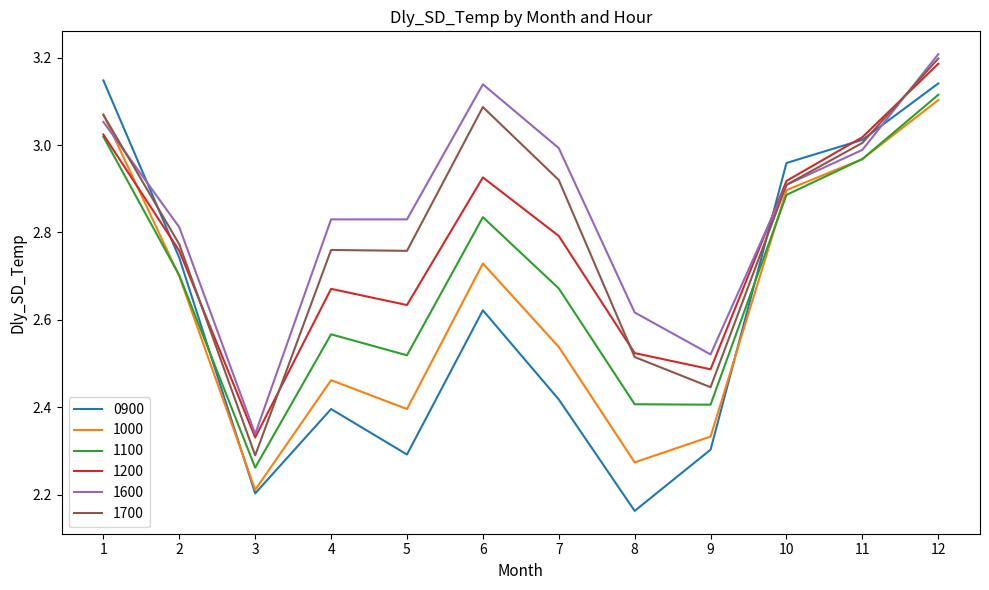

At which category does the chart reach its minimum across all series?

8